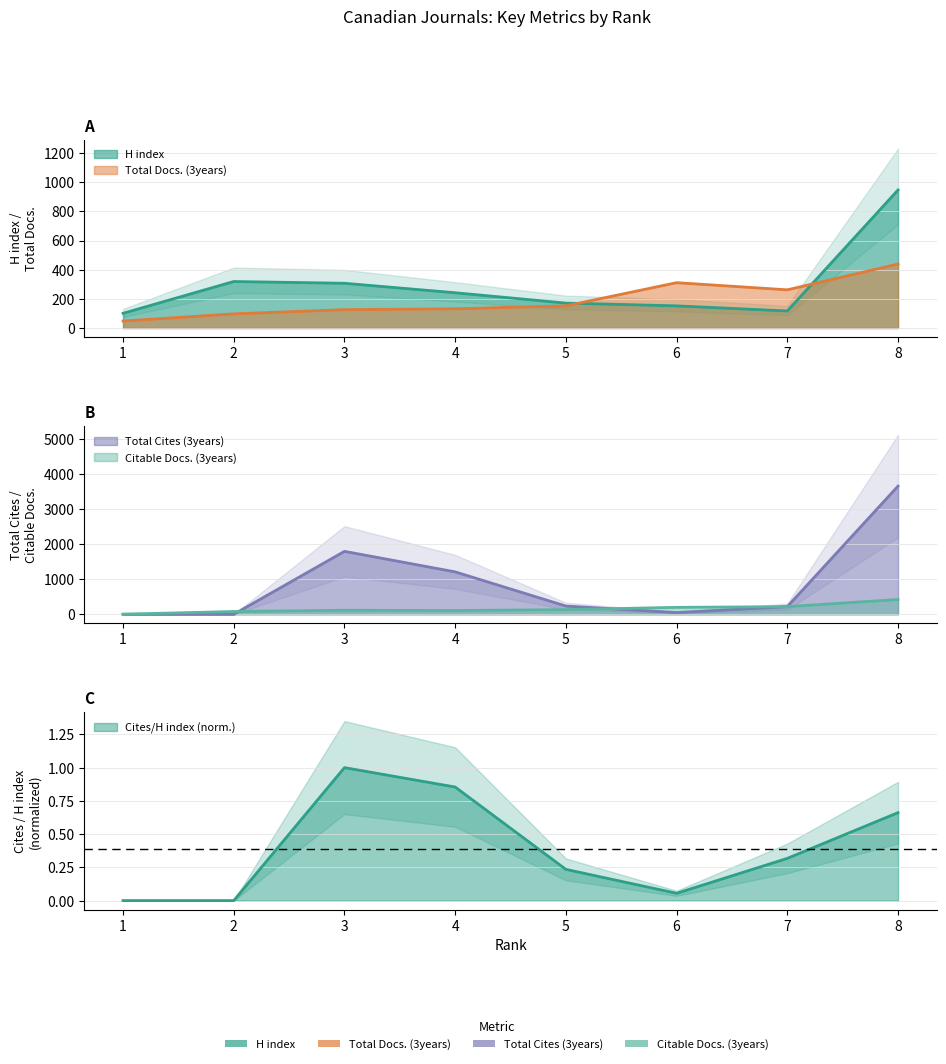

What is the sum of the H index values at 5 and 4?

413